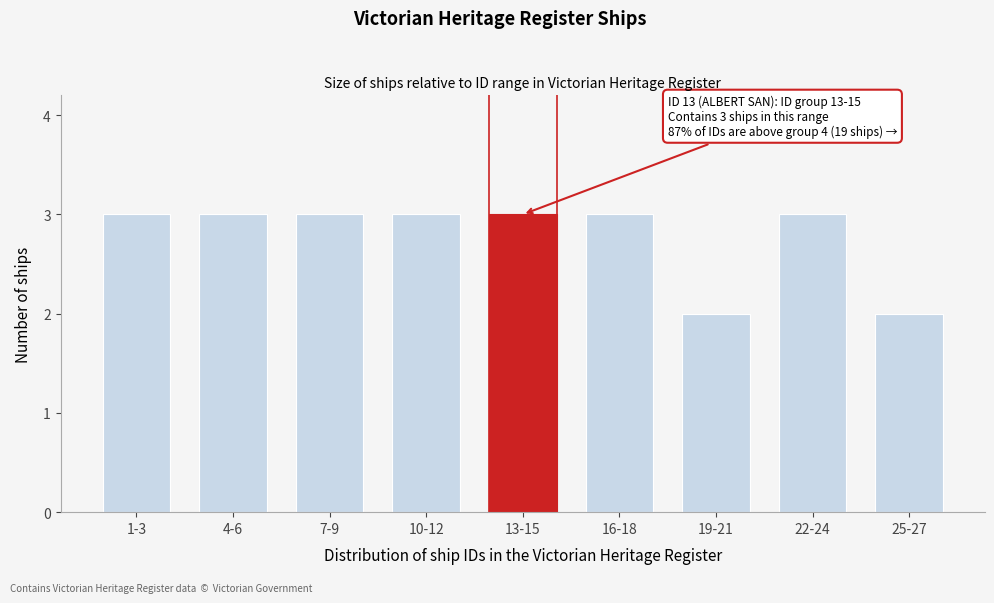

Reading left to right, what are all the values shown in this chart?

1-3=3	4-6=3	7-9=3	10-12=3	13-15=3	16-18=3	19-21=2	22-24=3	25-27=2